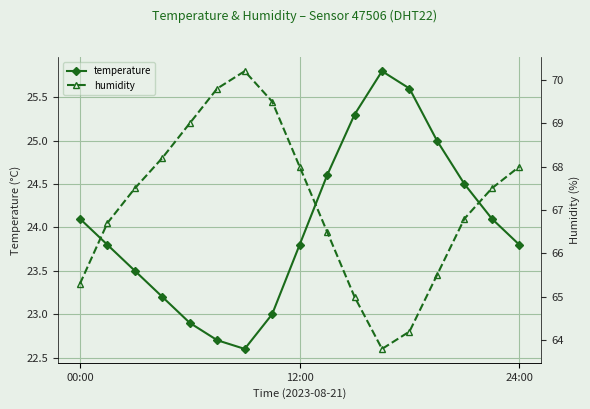

At which label does temperature first exceed 23?

00:00